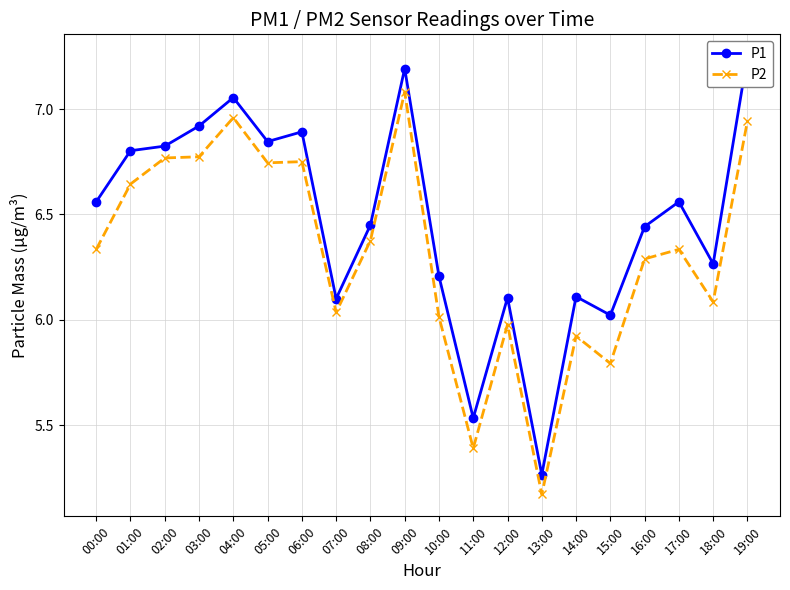

What is the label of the 2nd point from the left?

01:00